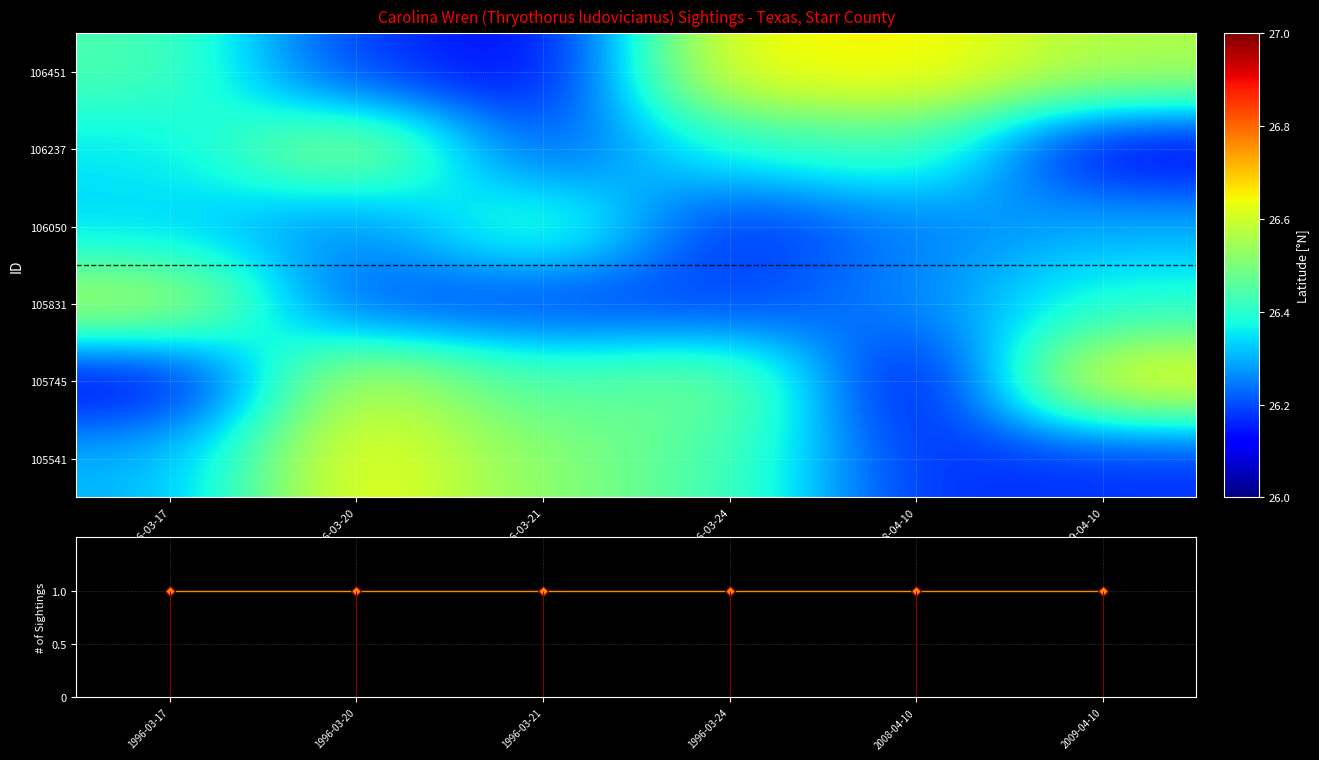

Rank the categories by 106451 value from highest to lowest.

2008-04-10, 1996-03-24, 2009-04-10, 1996-03-17, 1996-03-20, 1996-03-21